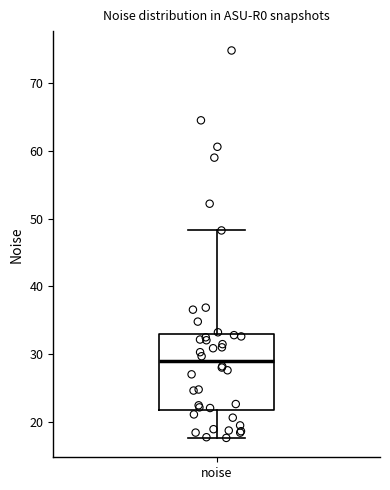

Read this box plot against the y-axis: the position of the median line, the range covered by the box, and the ends of both whiskers. The values are not printed on the chart, so give them approximately, as read against the axis.

median 29, box 22 to 33, whiskers 18 to 48